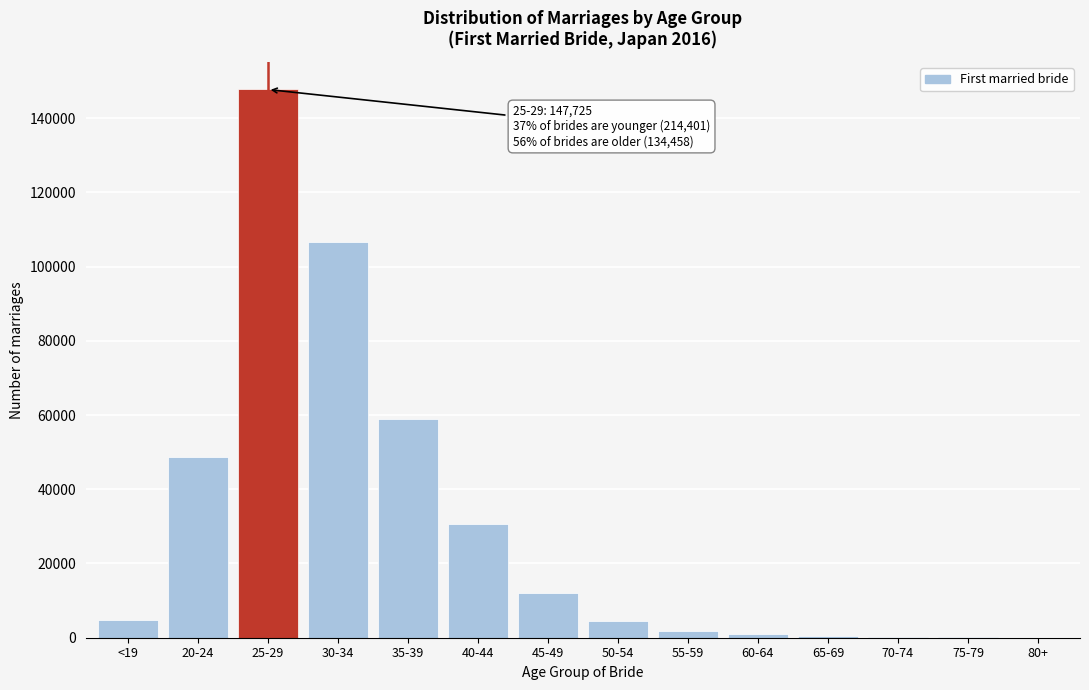

What is the sum of all values?

418018